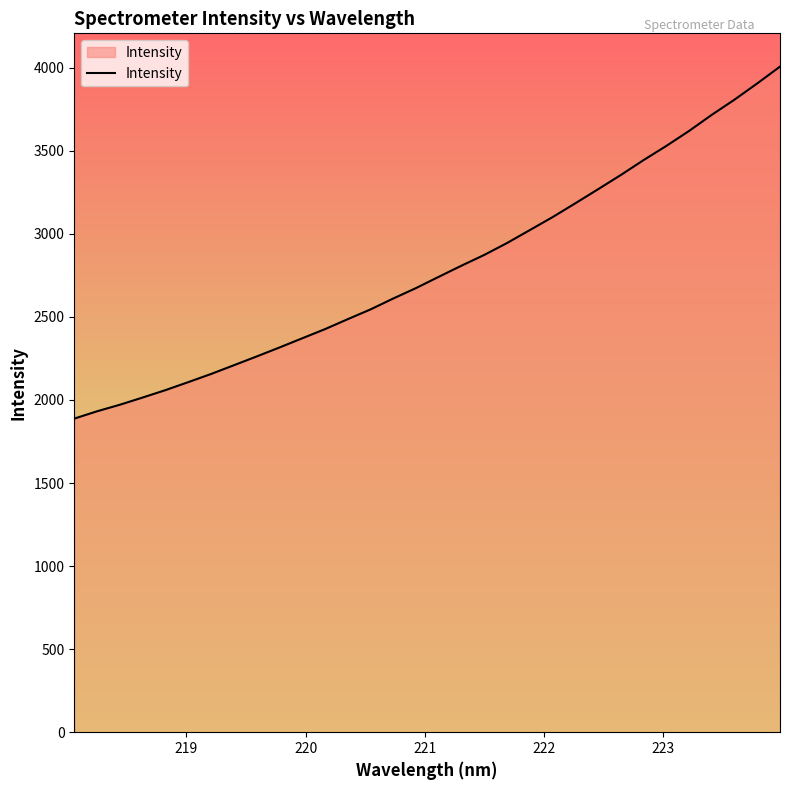

Does the chart have visible grid lines?

No